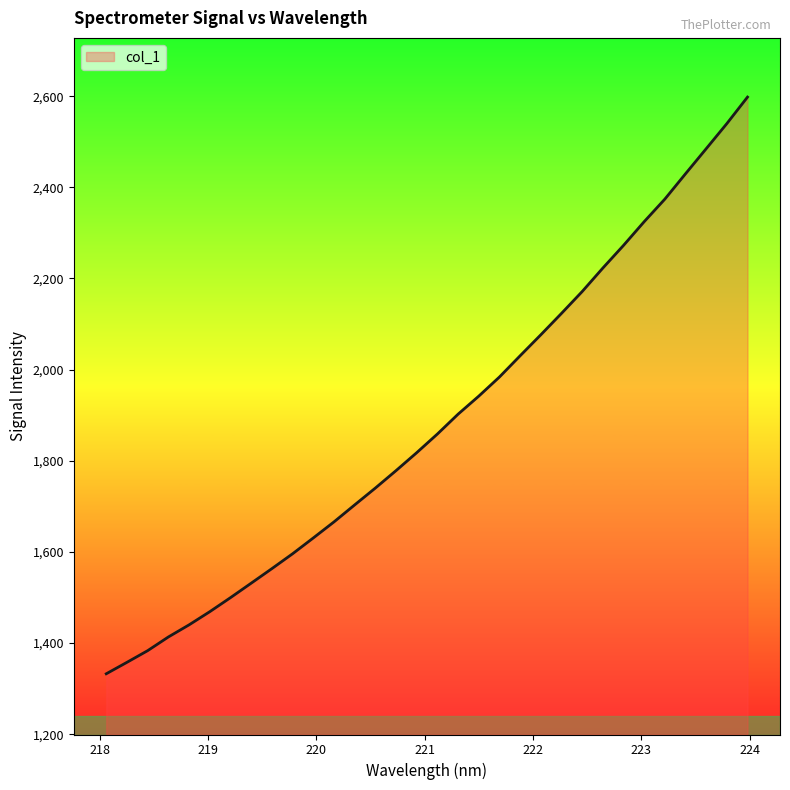

What is the difference between the maximum and minimum values?

1265.5